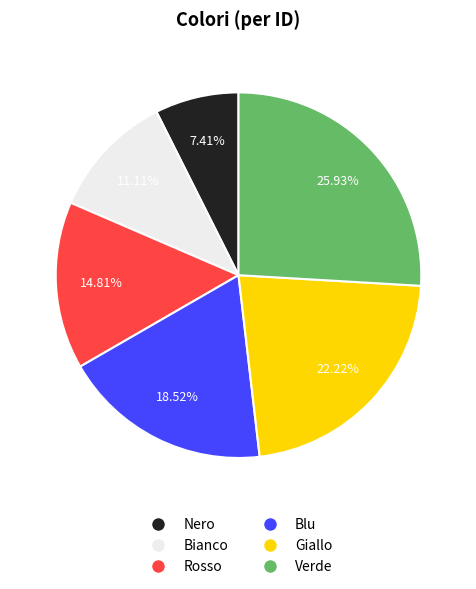

What percentage is NOT represented by Rosso?

85.2%